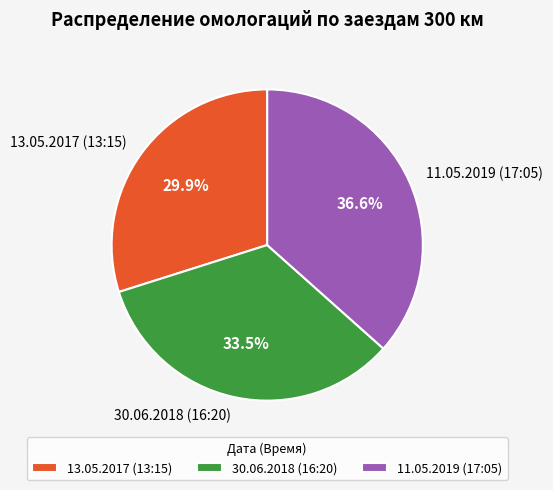

Is 13.05.2017 (13:15) the majority of the pie?

No